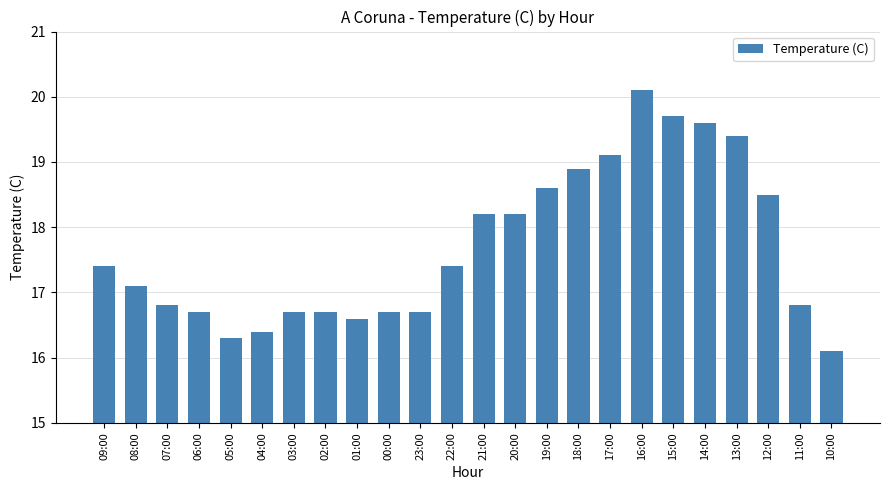

What is the label of the 19th bar from the left?

15:00